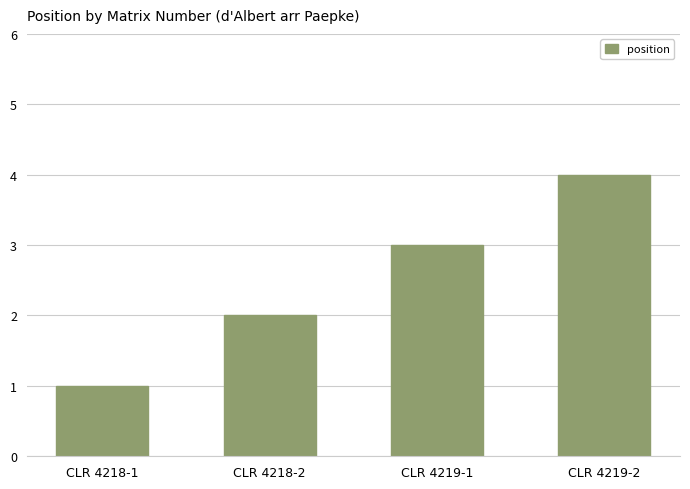

What is the difference between the second highest and second lowest values?

1